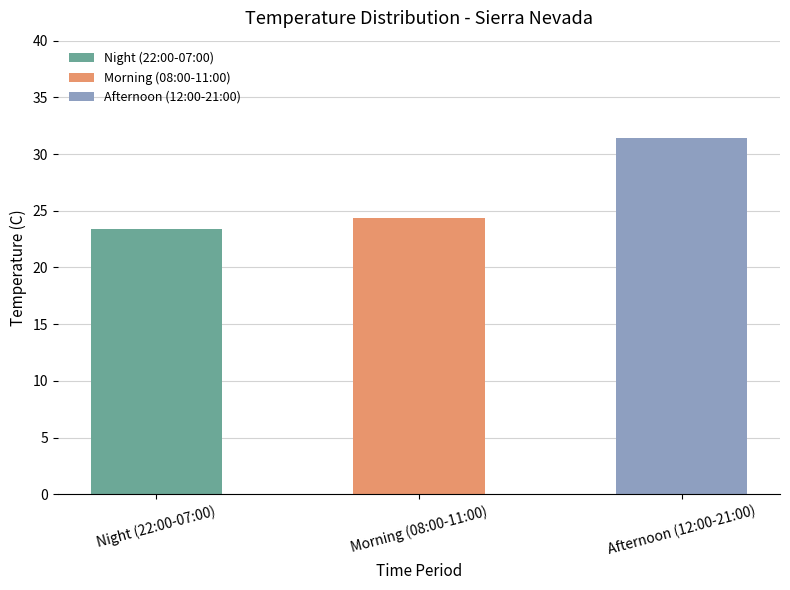

How many values are below 24?

1